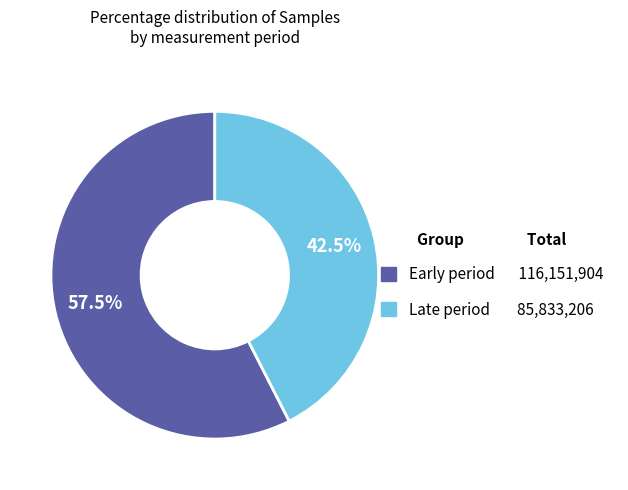

Is there a majority slice in this chart?

Yes